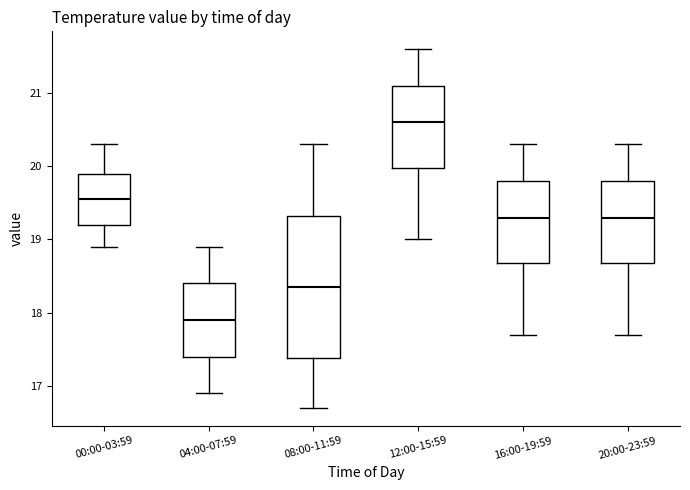

Reading left to right, transcribe this box plot: for each box, give where its median line is, the range the box spans, and where its two whiskers end, as read against the y-axis. The values are not printed on the chart, so give them approximately, as read against the axis.

00:00-03:59: median 19.6, box 19.2 to 19.9, whiskers 18.9 to 20.3
04:00-07:59: median 17.9, box 17.4 to 18.4, whiskers 16.9 to 18.9
08:00-11:59: median 18.4, box 17.4 to 19.3, whiskers 16.7 to 20.3
12:00-15:59: median 20.6, box 20.0 to 21.1, whiskers 19.0 to 21.6
16:00-19:59: median 19.3, box 18.7 to 19.8, whiskers 17.7 to 20.3
20:00-23:59: median 19.3, box 18.7 to 19.8, whiskers 17.7 to 20.3